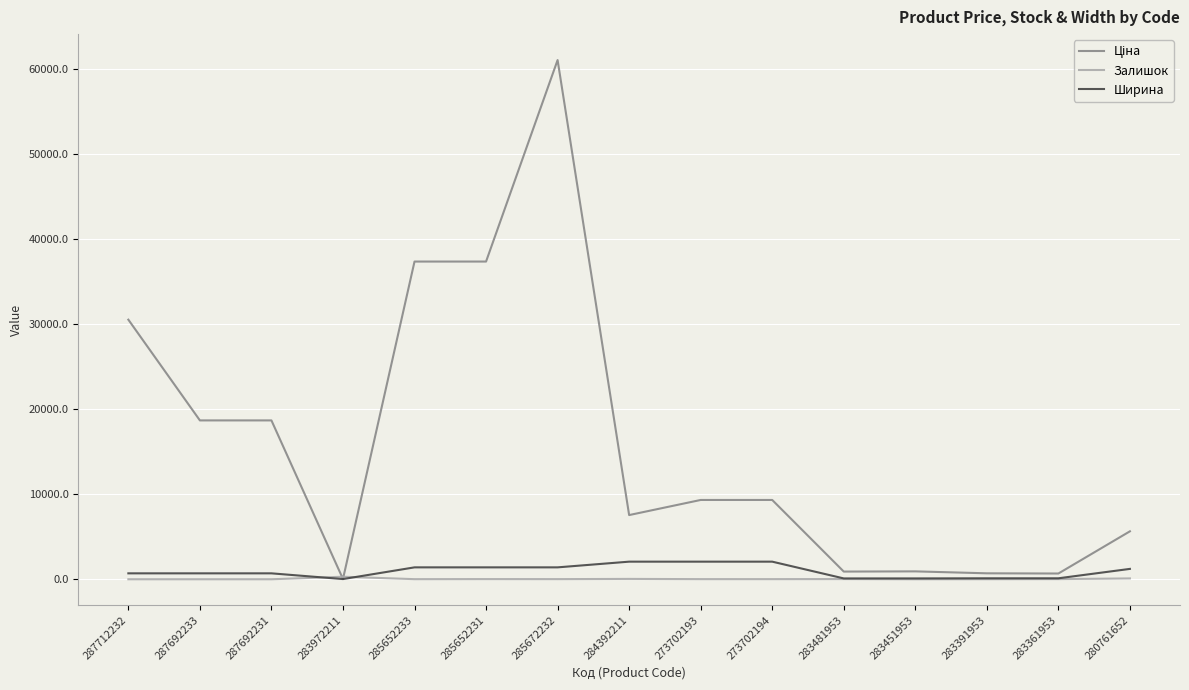

At which category does the chart reach its peak across all series?

285672232